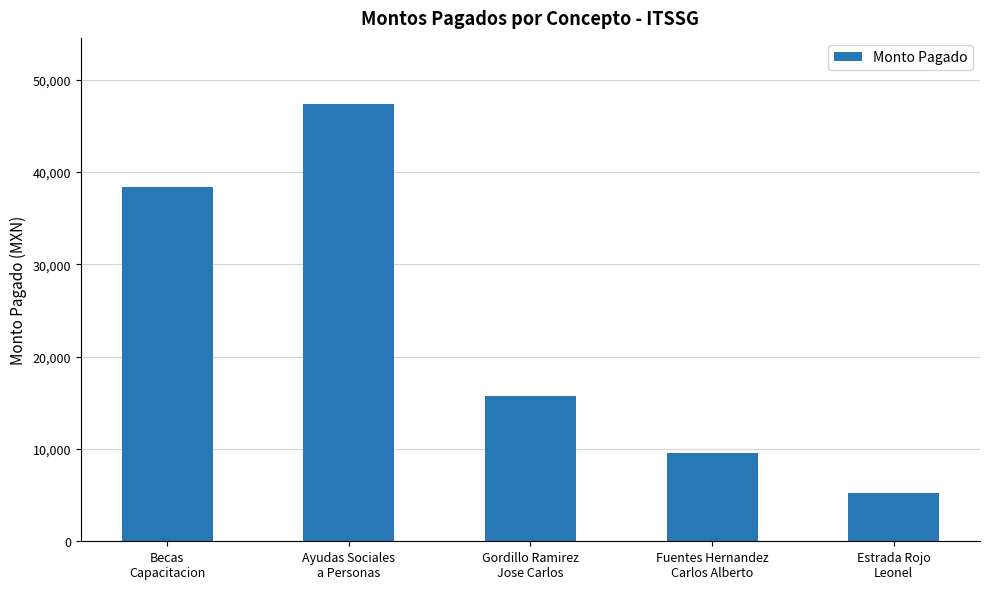

Which label corresponds to the smallest value in the chart?

Estrada Rojo
Leonel